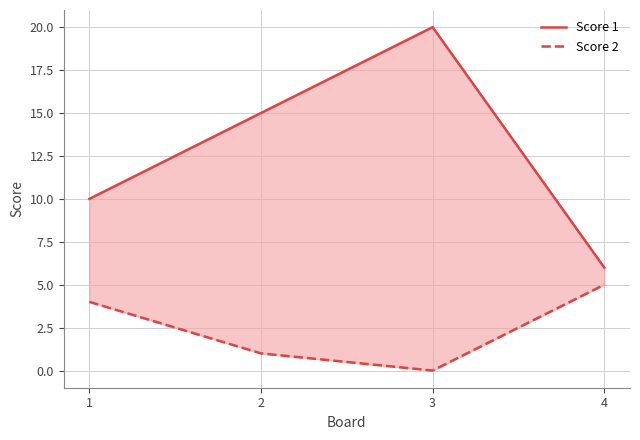

Does the chart have visible grid lines?

Yes